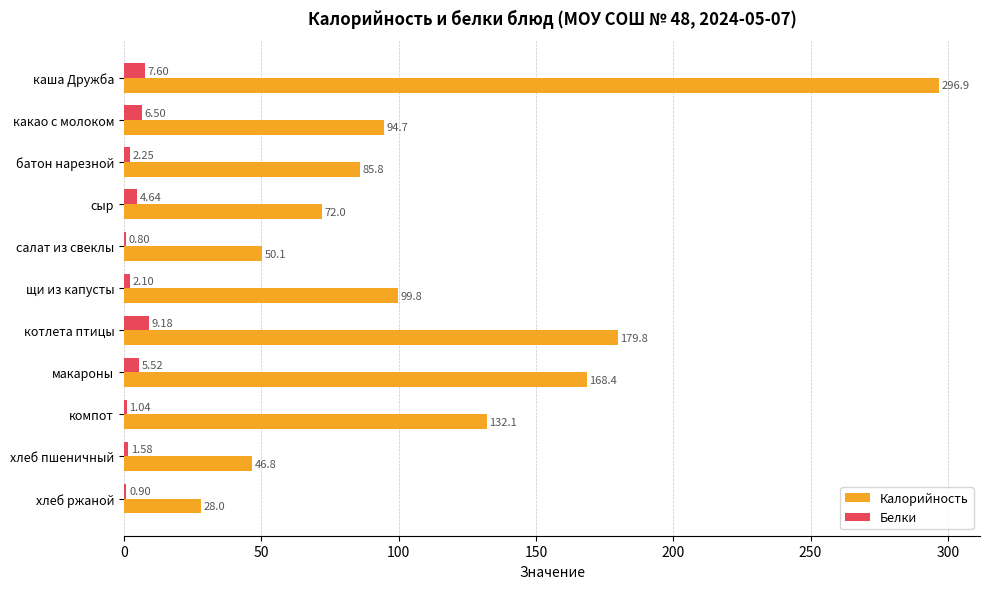

Which label corresponds to the largest value in the chart?

каша Дружба